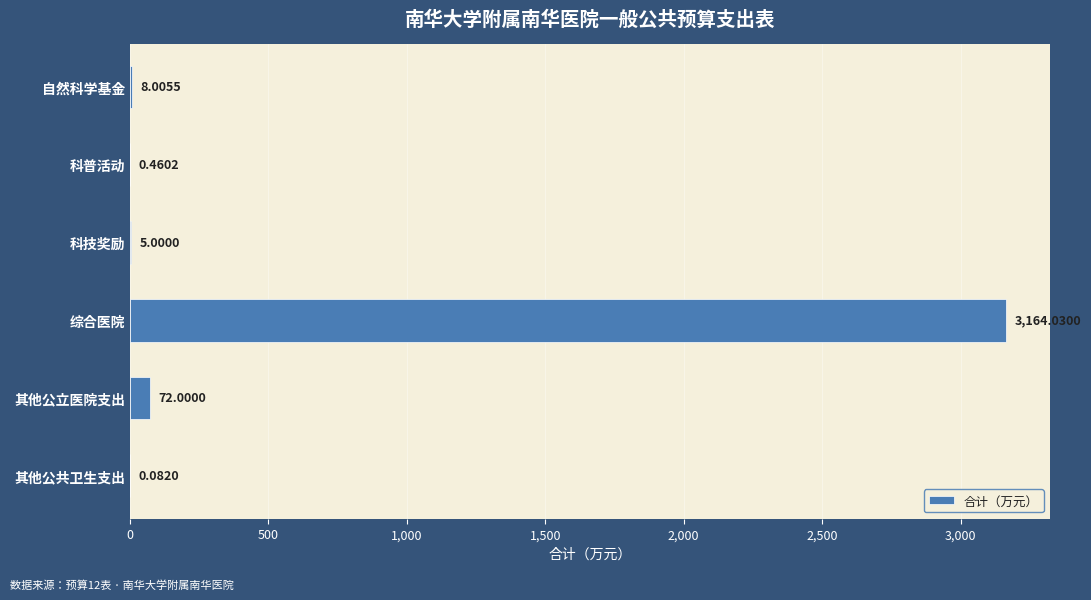

What is the sum of the values at 综合医院 and 科技奖励?

3169.0